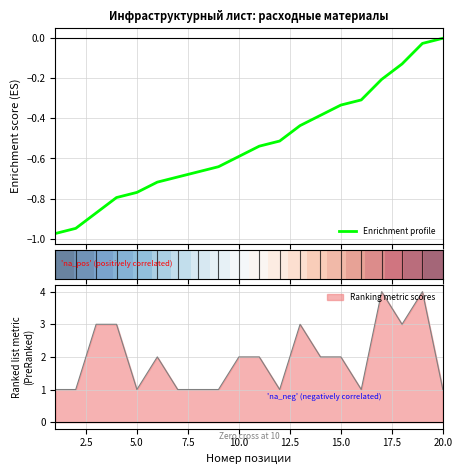

True or false: Ranking metric scores has a value of 1 at 20.0.

True